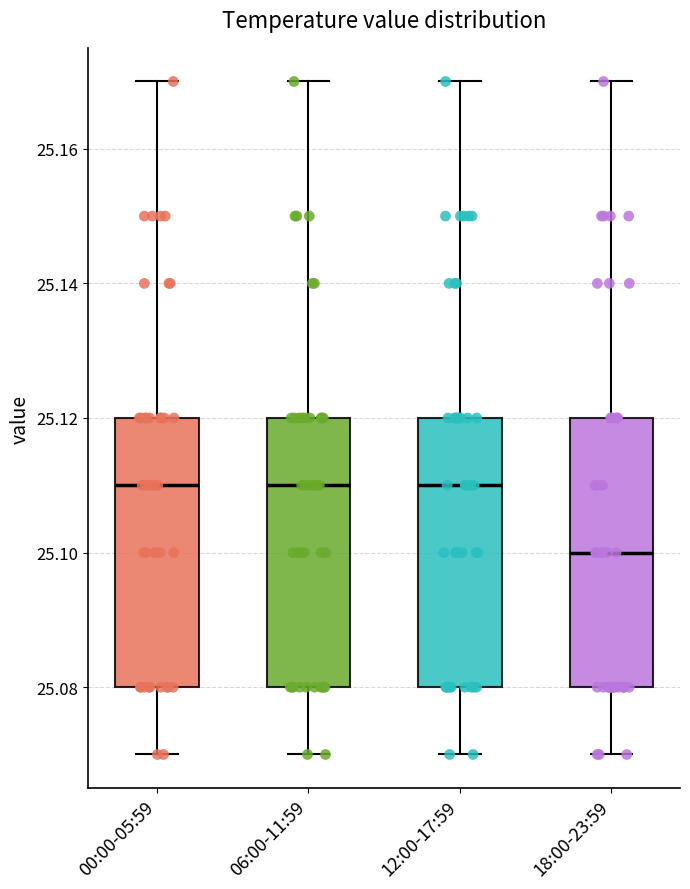

Reading left to right, transcribe this box plot: for each box, give where its median line is, the range the box spans, and where its two whiskers end, as read against the y-axis. The values are not printed on the chart, so give them approximately, as read against the axis.

00:00-05:59: median 25.11, box 25.08 to 25.12, whiskers 25.07 to 25.17
06:00-11:59: median 25.11, box 25.08 to 25.12, whiskers 25.07 to 25.17
12:00-17:59: median 25.11, box 25.08 to 25.12, whiskers 25.07 to 25.17
18:00-23:59: median 25.10, box 25.08 to 25.12, whiskers 25.07 to 25.17